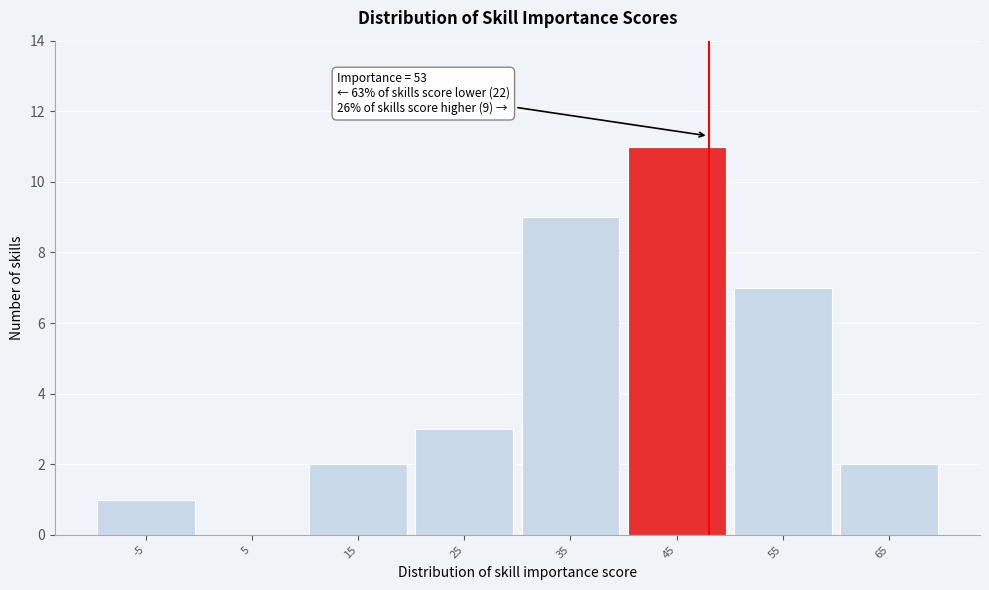

Reading left to right, what are all the values shown in this chart?

-5=1	5=0	15=2	25=3	35=9	45=11	55=7	65=2